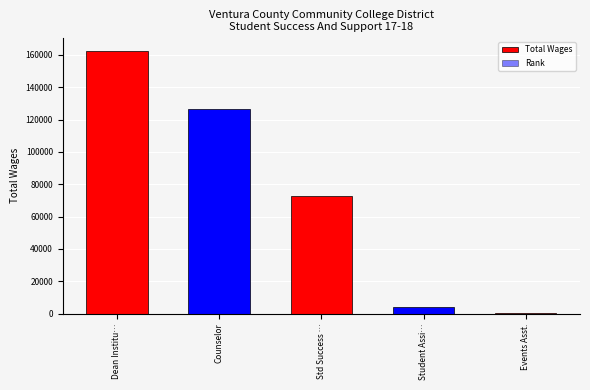

Rank the series by their average value, from highest to lowest.

Total Wages, Rank